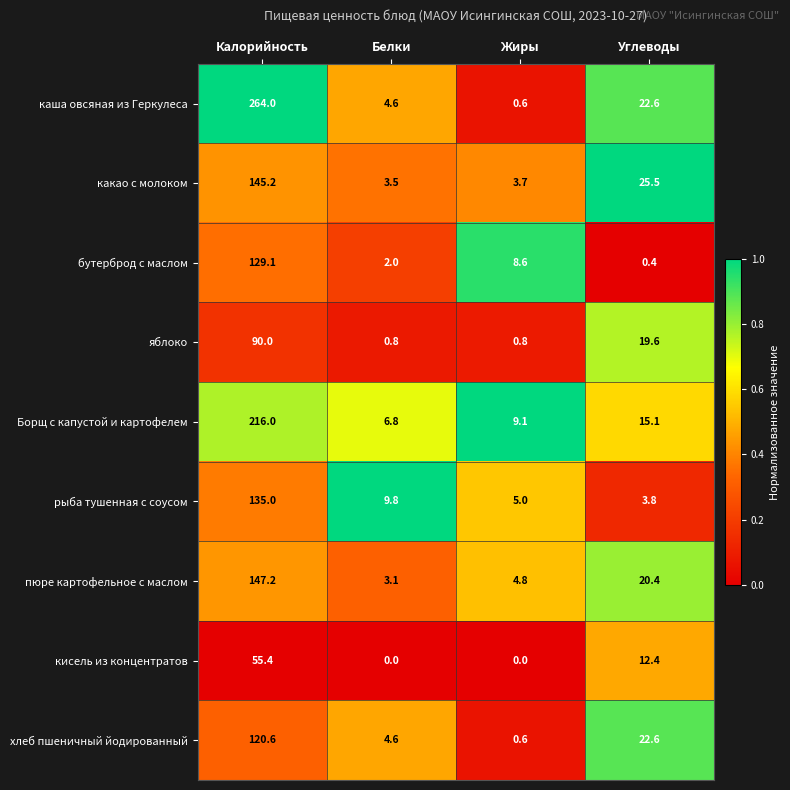

Between Белки and Углеводы, which series saw the biggest shift?

какао с молоком